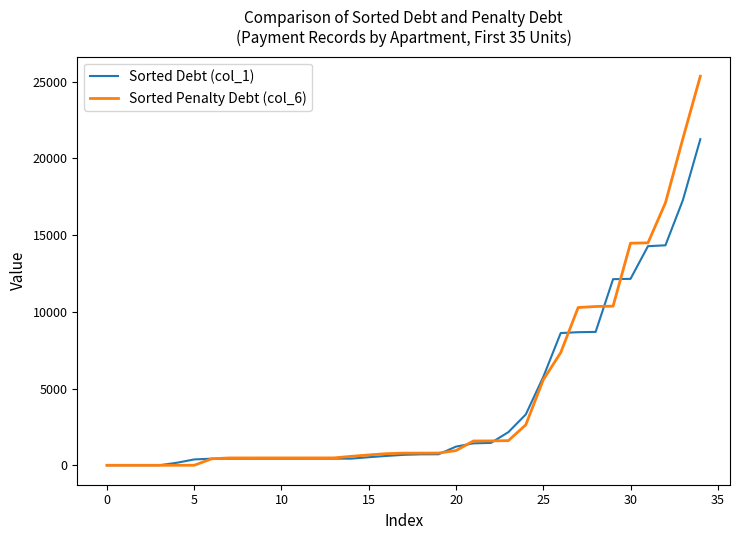

Which series has the widest spread of values?

Sorted Penalty Debt (col_6)